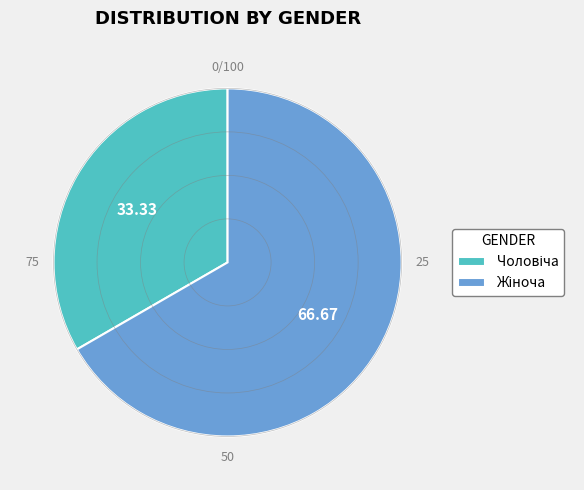

Count the number of slices in the pie.

2